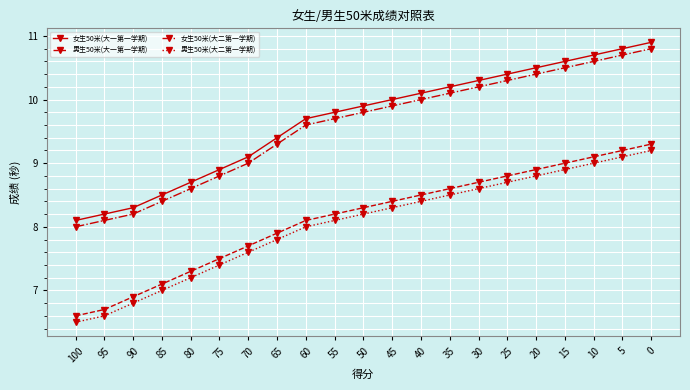

How many distinct data groups are displayed?

4